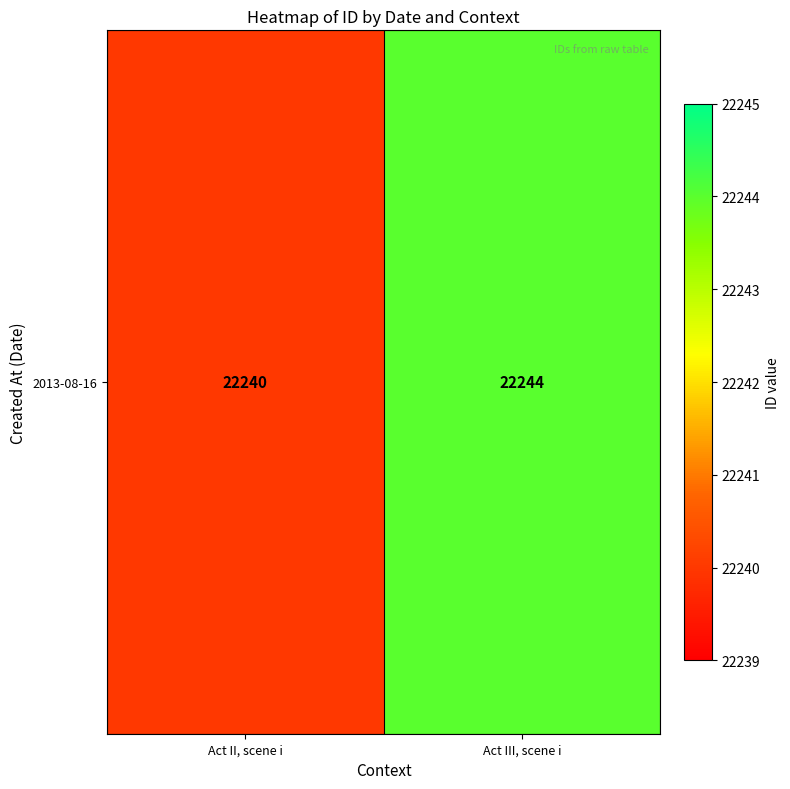

Reading right to left, extract all data points from this chart.

22244	22240